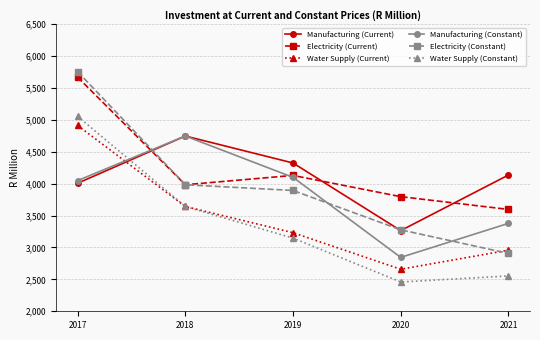

Reading left to right, extract all data points from this chart.

Manufacturing (Current): 4007.0	4748.0	4325.0	3265.0	4136.5
Electricity (Current): 5671.5	3984.0	4130.0	3797.0	3597.0
Water Supply (Current): 4913.5	3643.0	3232.0	2659.0	2958.0
Manufacturing (Constant): 4049.0	4748.0	4100.0	2845.0	3378.2
Electricity (Constant): 5757.0	3984.0	3894.0	3277.0	2907.2
Water Supply (Constant): 5057.0	3643.0	3147.0	2459.0	2554.2